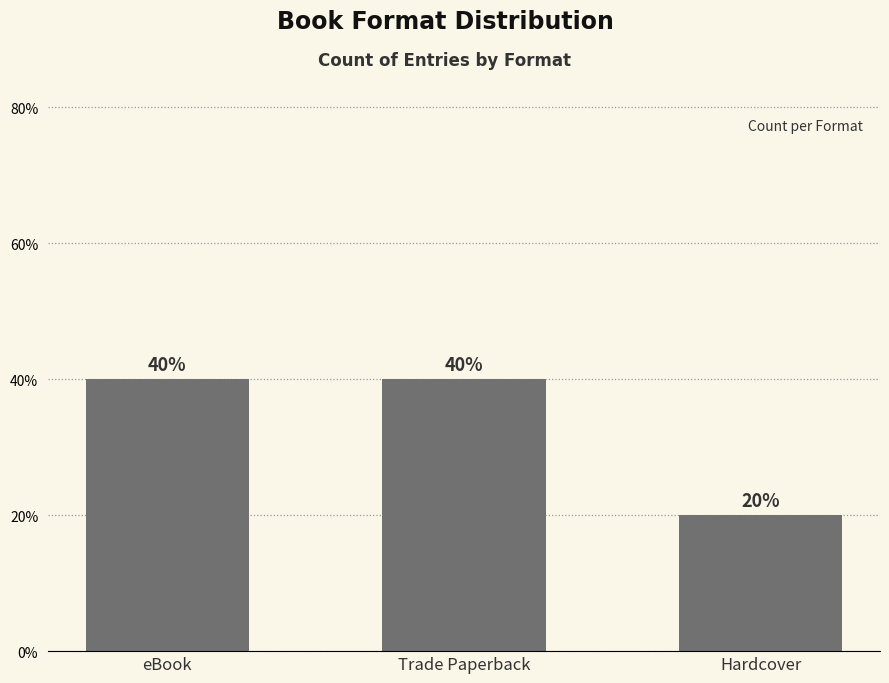

What is the label of the 3rd bar from the left?

Hardcover